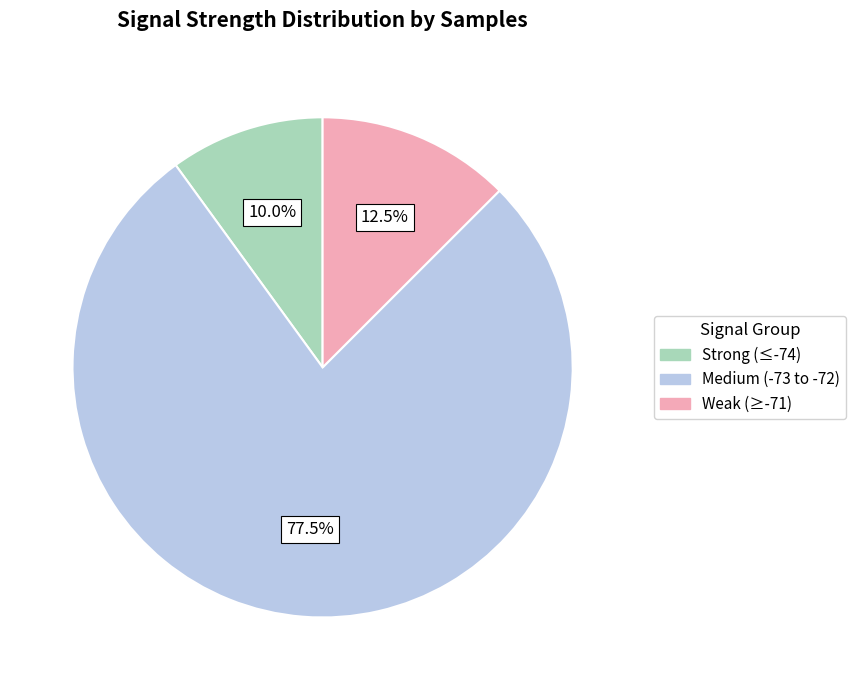

How many segments does this pie chart have?

3